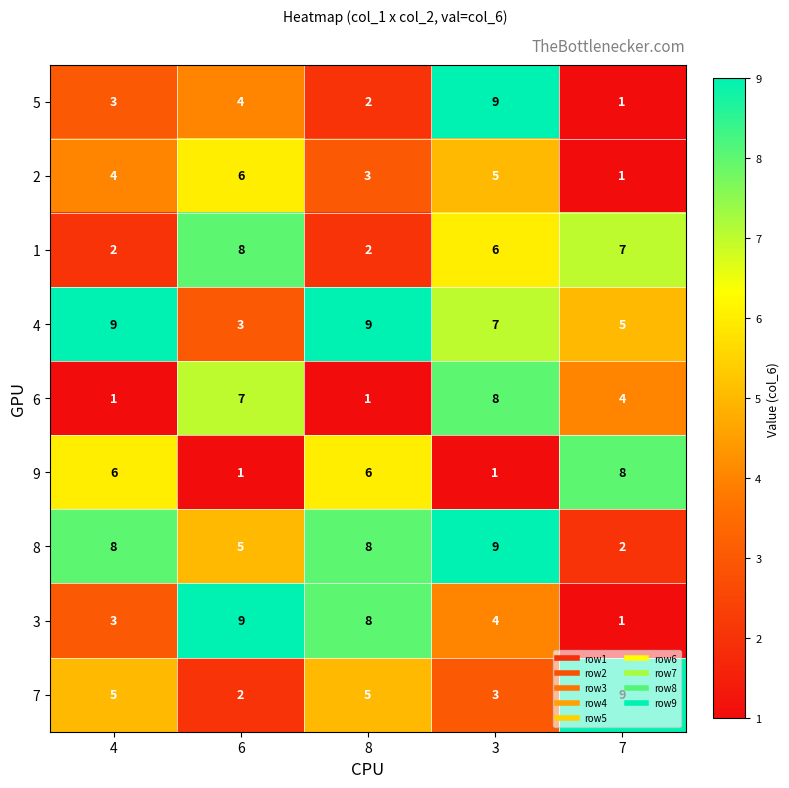

Which series changed the most between 4 and 7?

8